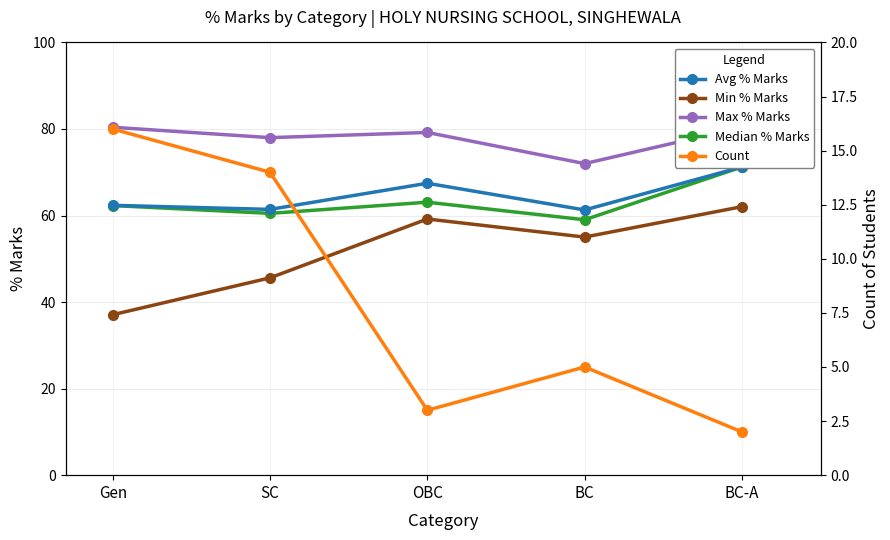

What is the lowest value of the Max % Marks series?

72.0